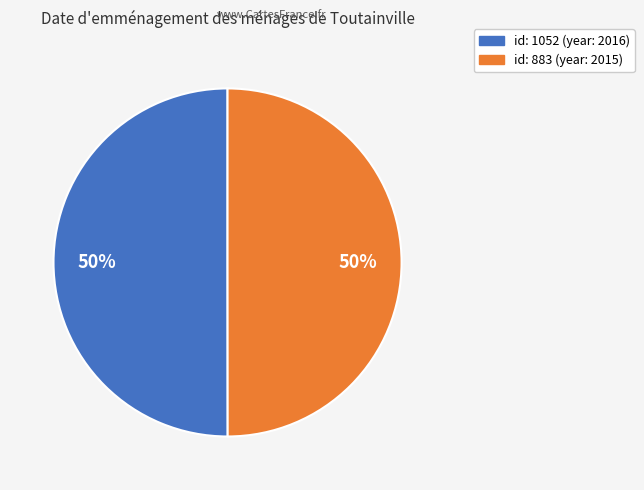

To the nearest percent, what is the average slice percentage?

50%